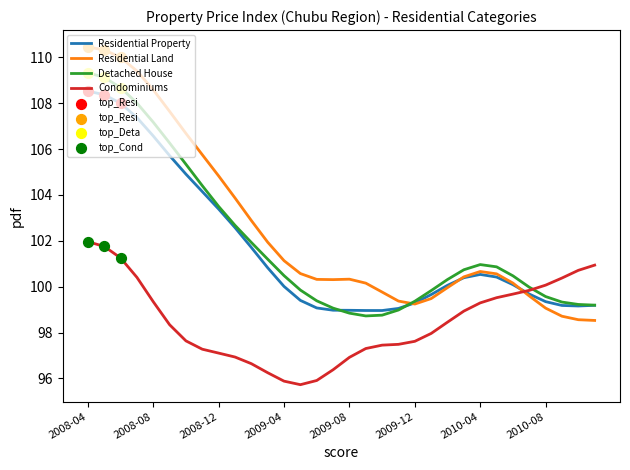

Which series has the largest range (max minus min)?

Residential Land